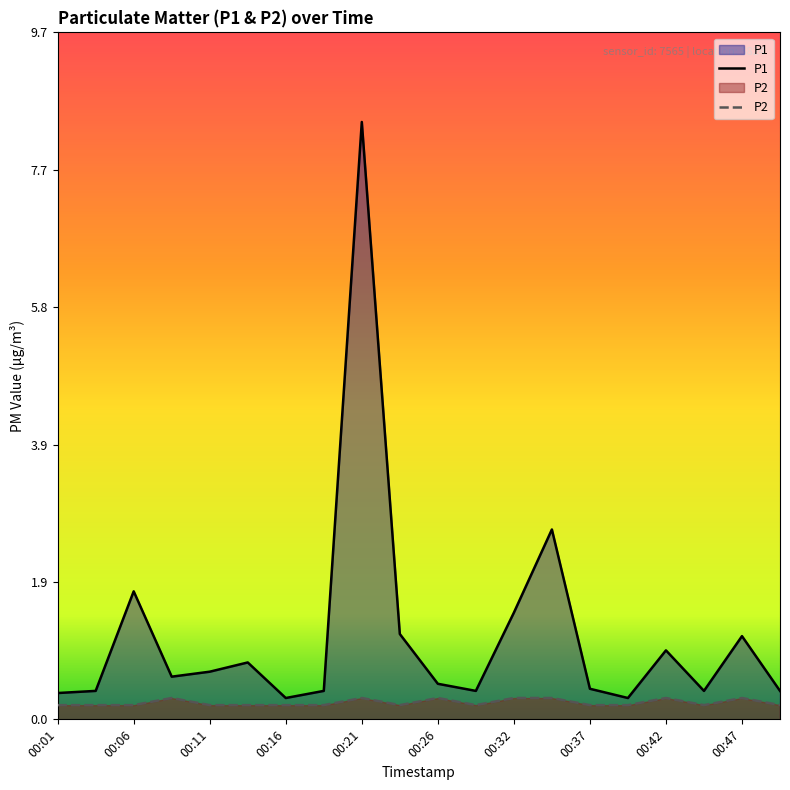

How many interior local valleys does the P1 series have?

5